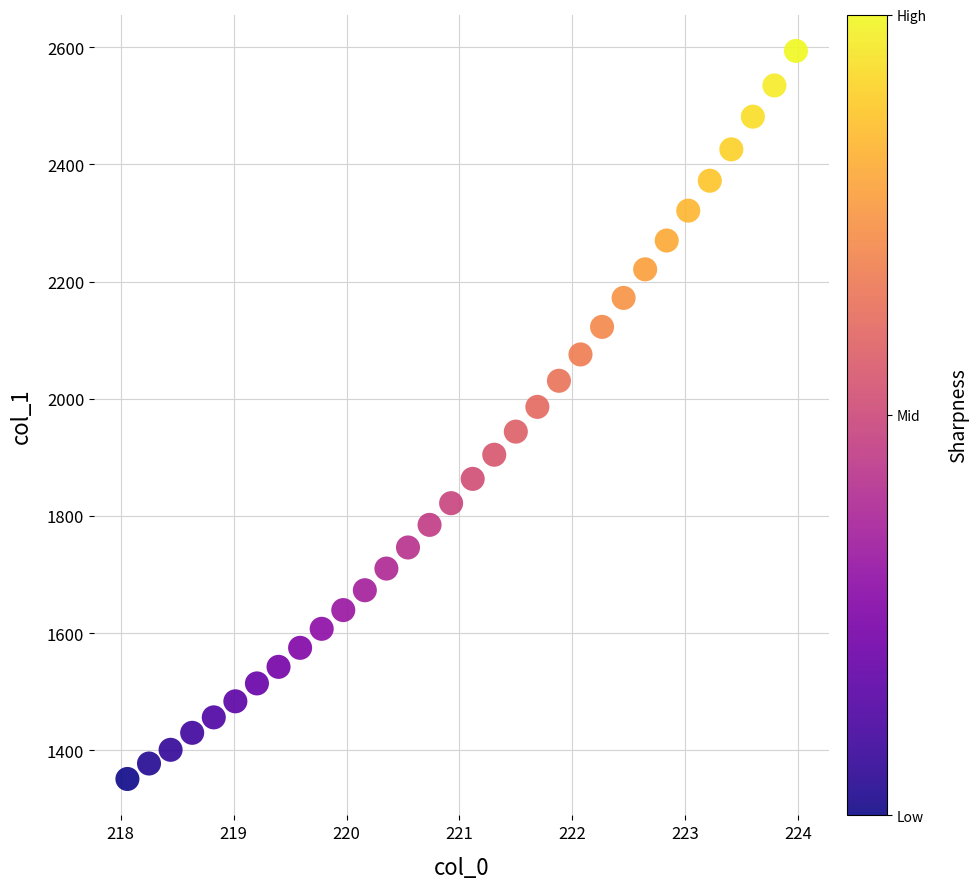

What is the range of Y values (max minus min)?

1241.9